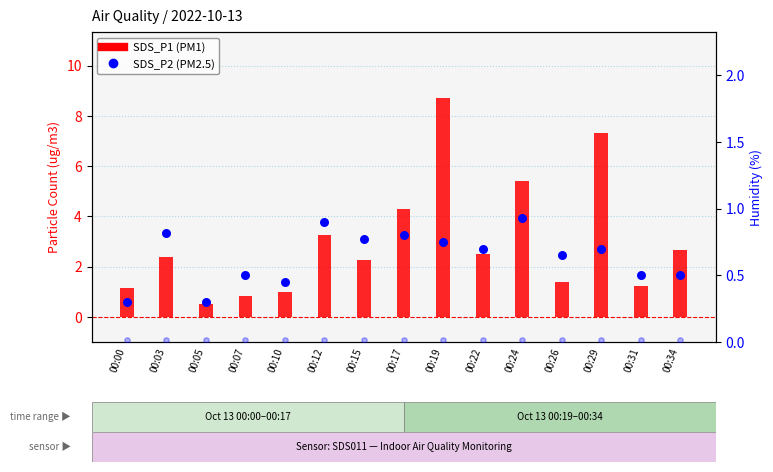

Which series contains the highest Y value?

SDS_P1 (PM1)